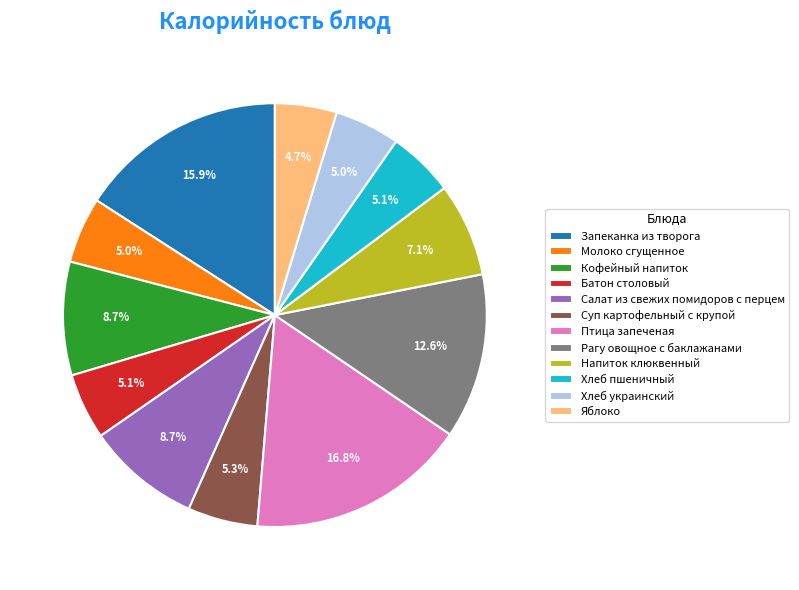

To the nearest percent, what portion does Птица запеченая represent?

17%